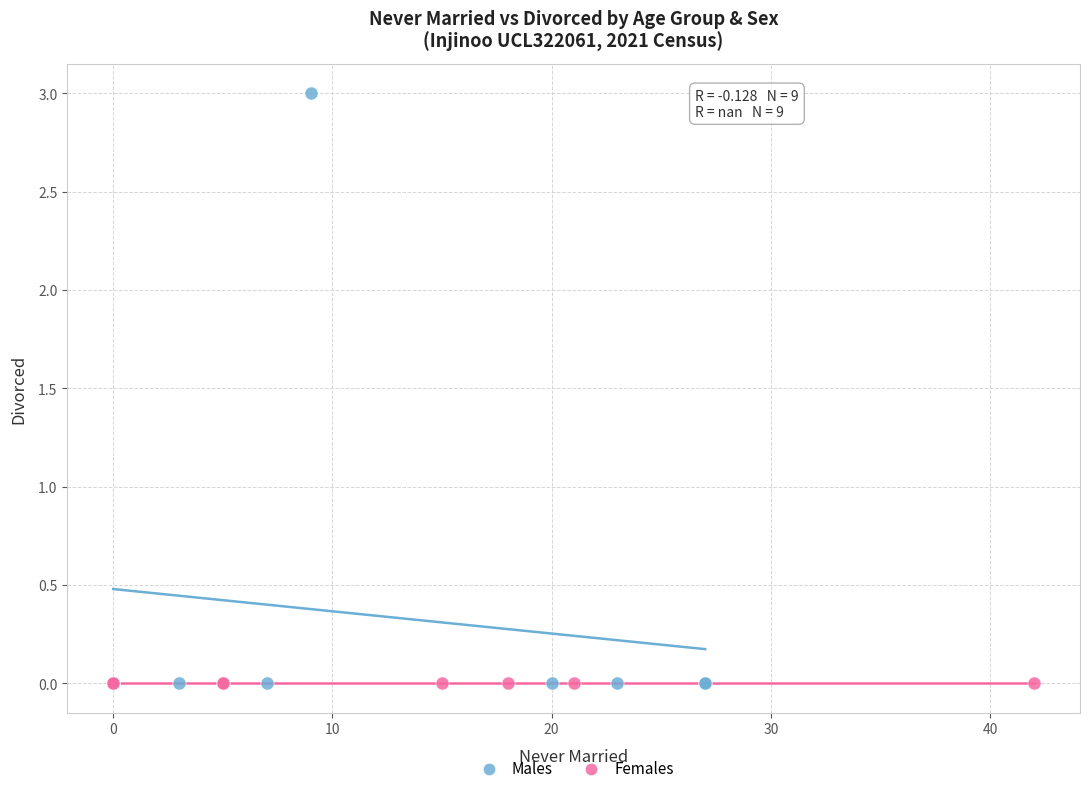

Which series contains the highest Y value?

Males